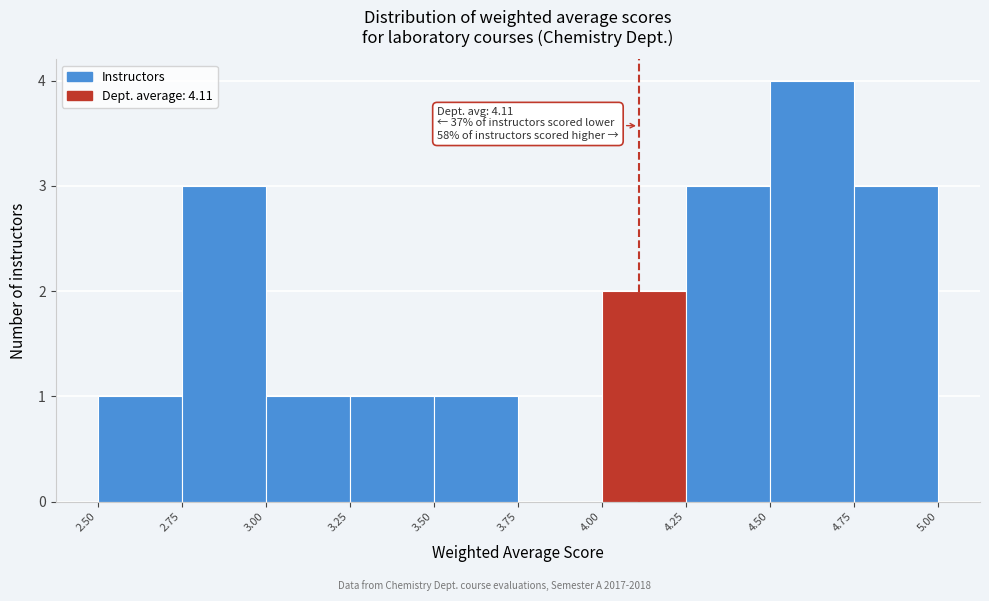

Which range on the x-axis has the tallest bar?

4.50 to 4.75